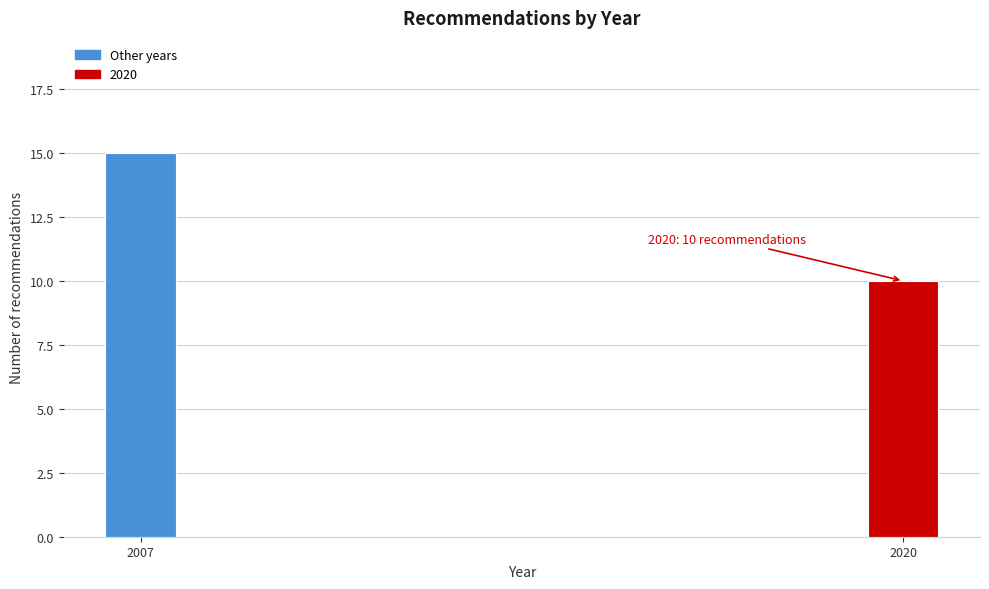

Reading right to left, extract all data points from this chart.

10	15